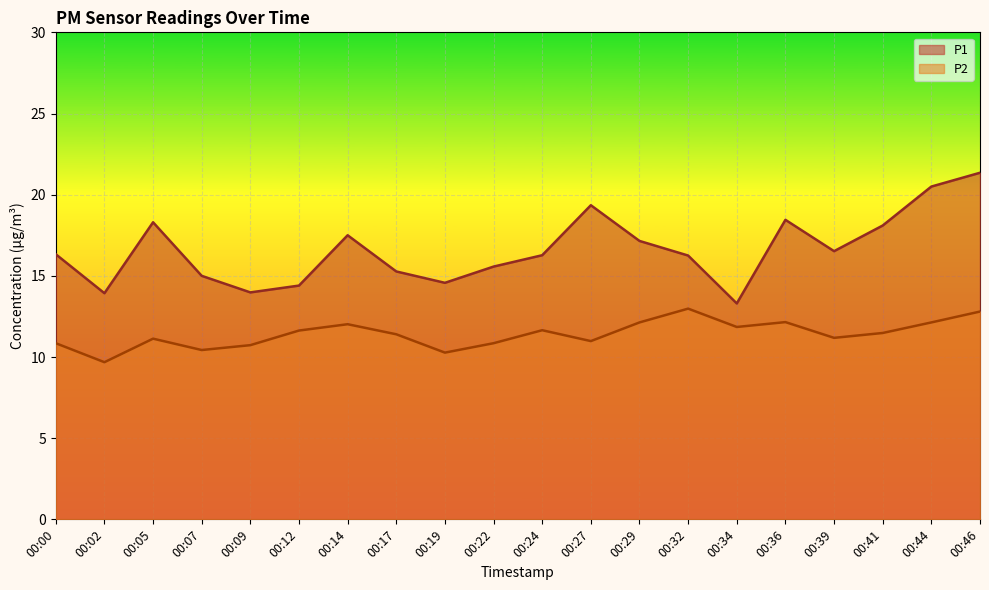

Rank the series by their average value, from highest to lowest.

P1, P2